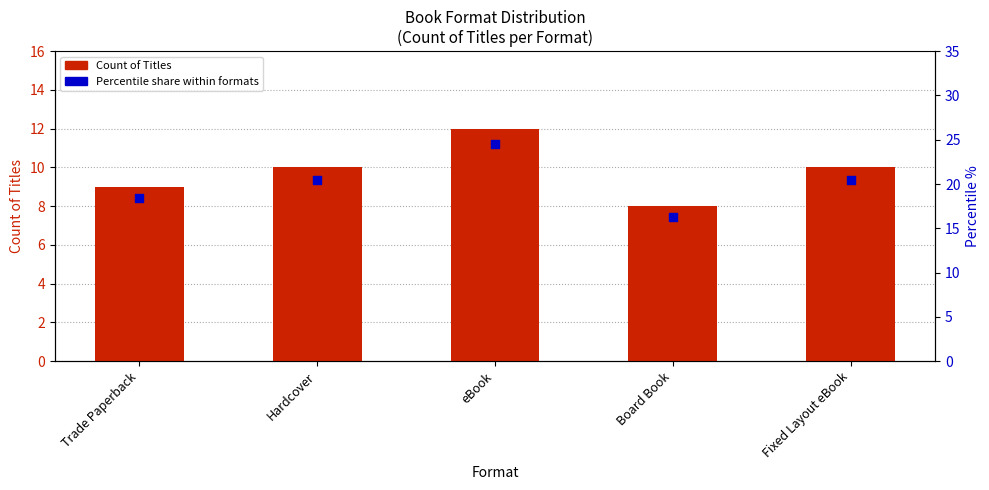

Which series contains the highest Y value?

Percentile share within formats